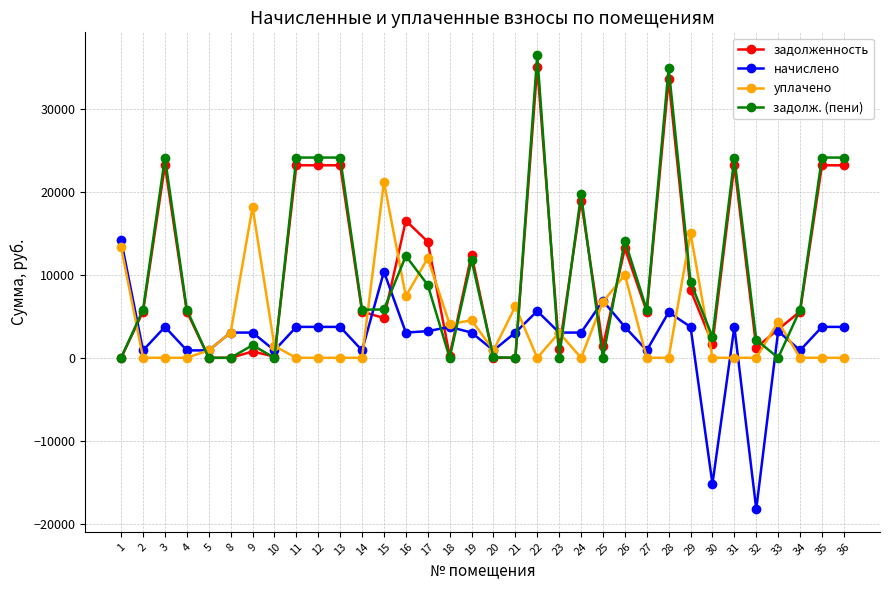

What is the difference between the highest and lowest values at 8?

3037.2